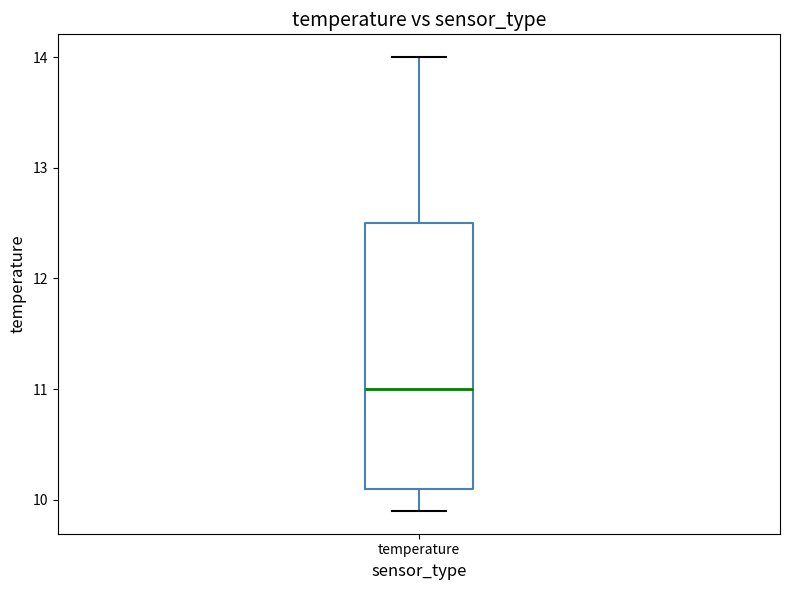

Transcribe this box plot: give where the median line is, the range the box spans, and where the two whiskers end, as read against the y-axis. The values are not printed on the chart, so give them approximately, as read against the axis.

median 11.0, box 10.1 to 12.5, whiskers 9.9 to 14.0